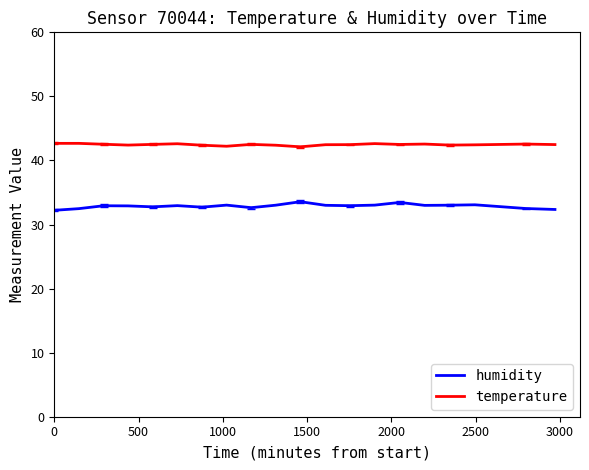

At how many categories does at least one series exceed 36?

20